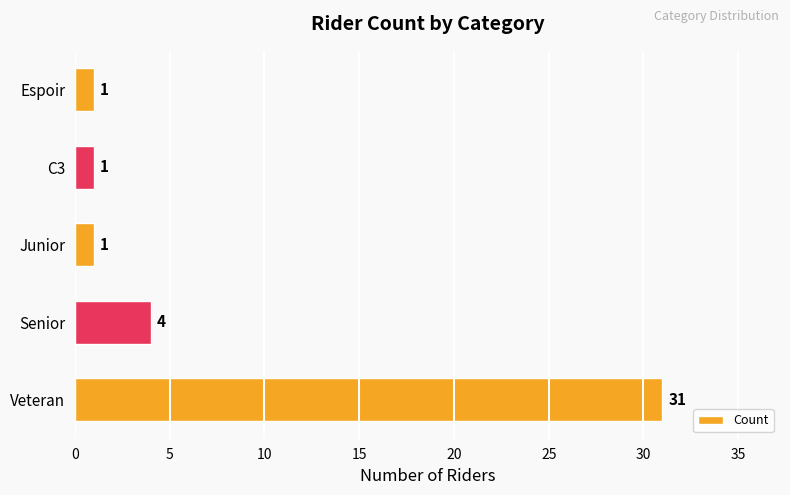

What is the difference between the maximum and second lowest values?

30